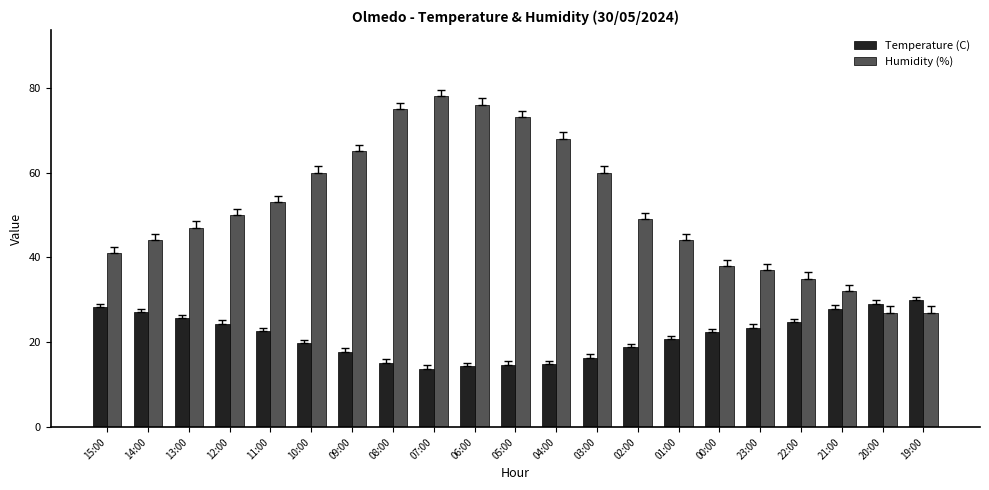

Is it true that Temperature (C) equals 29.1 at 20:00?

True